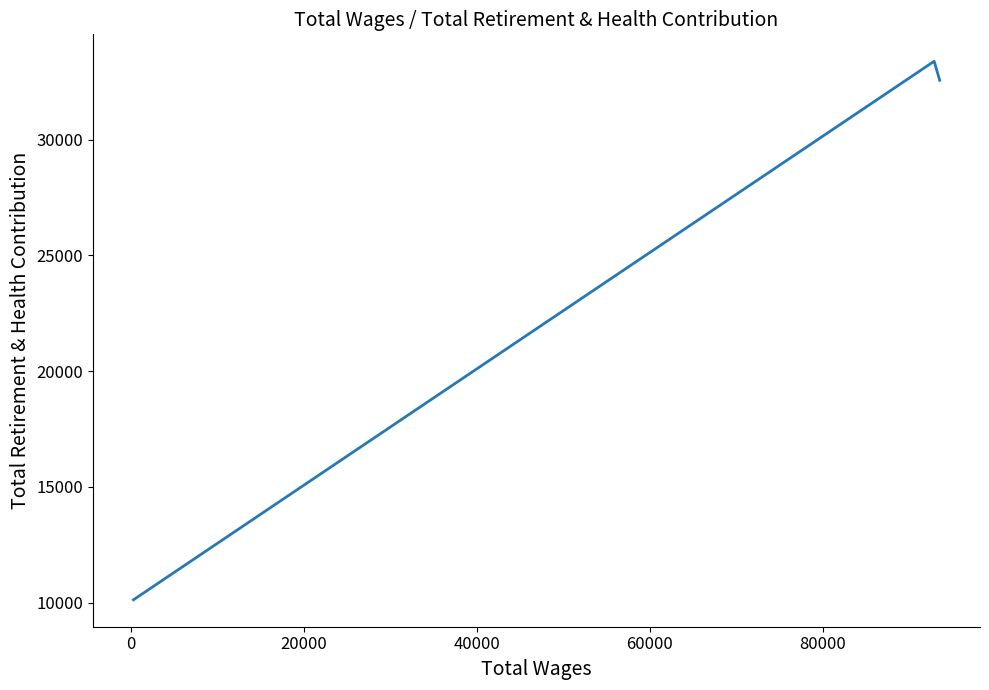

Does the chart display data point markers on the line(s)?

No